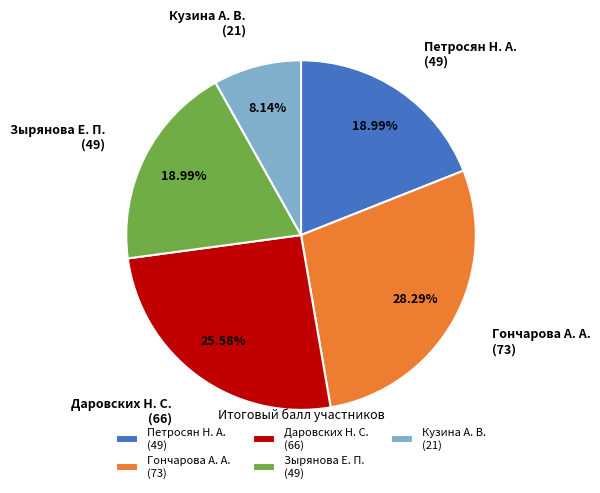

Does any single category account for the majority?

No